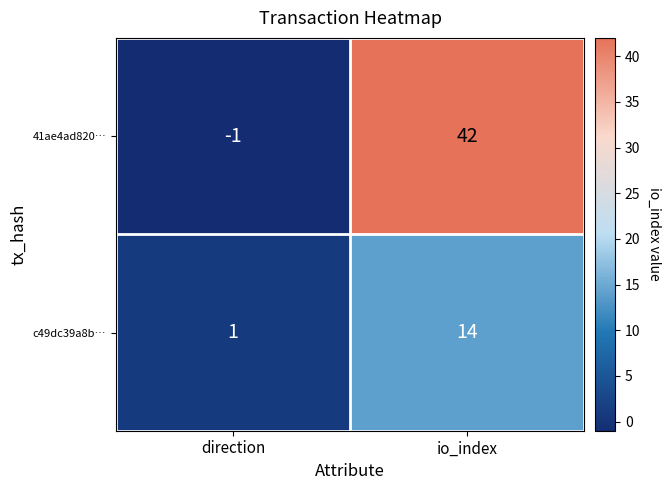

How many data points does each series have?

2